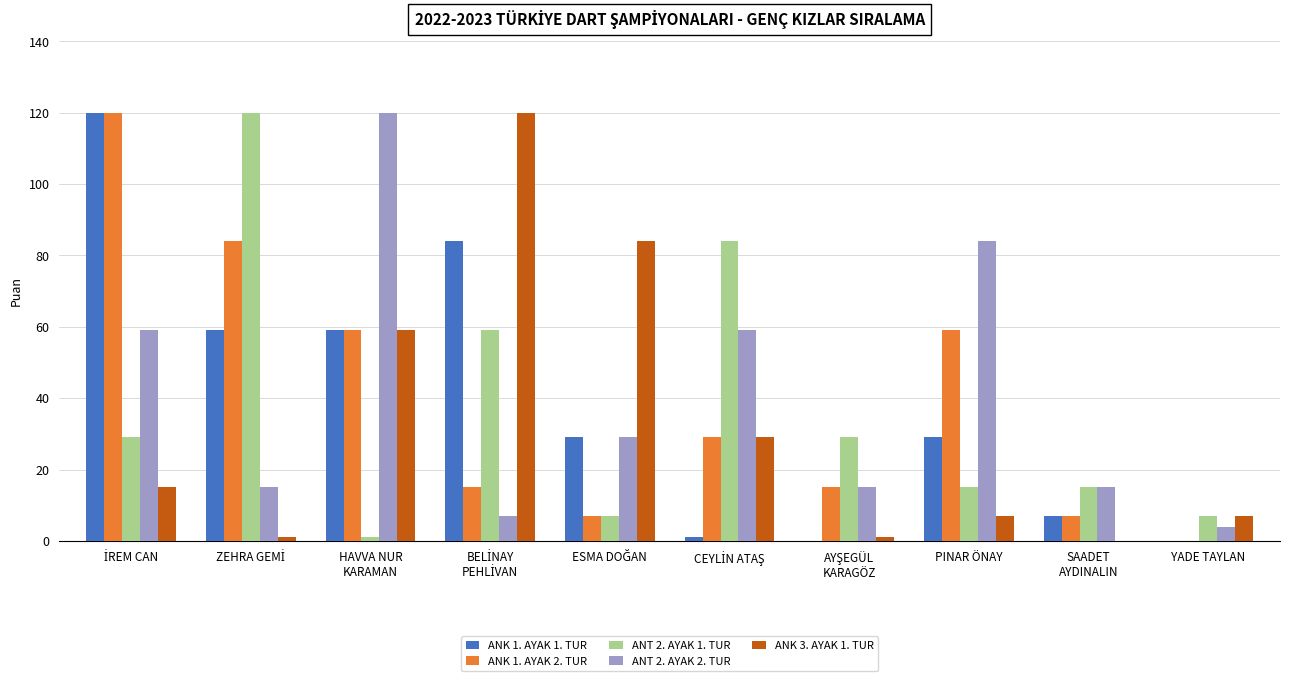

What is the maximum value shown in the chart?

120